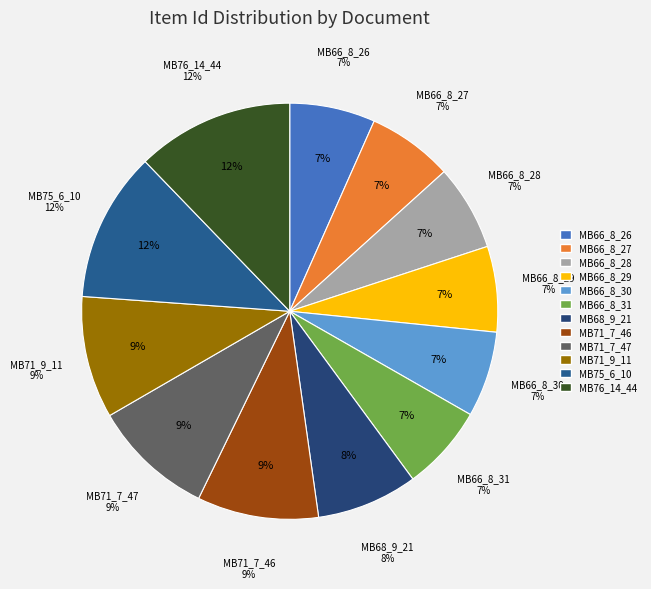

What percentage is the MB66_8_26 slice, to the nearest percent?

7%